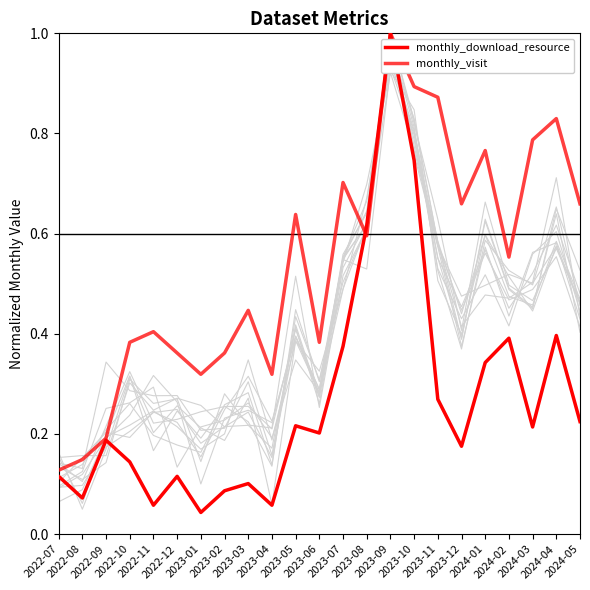

At which category is the sum across all series the highest?

2023-09